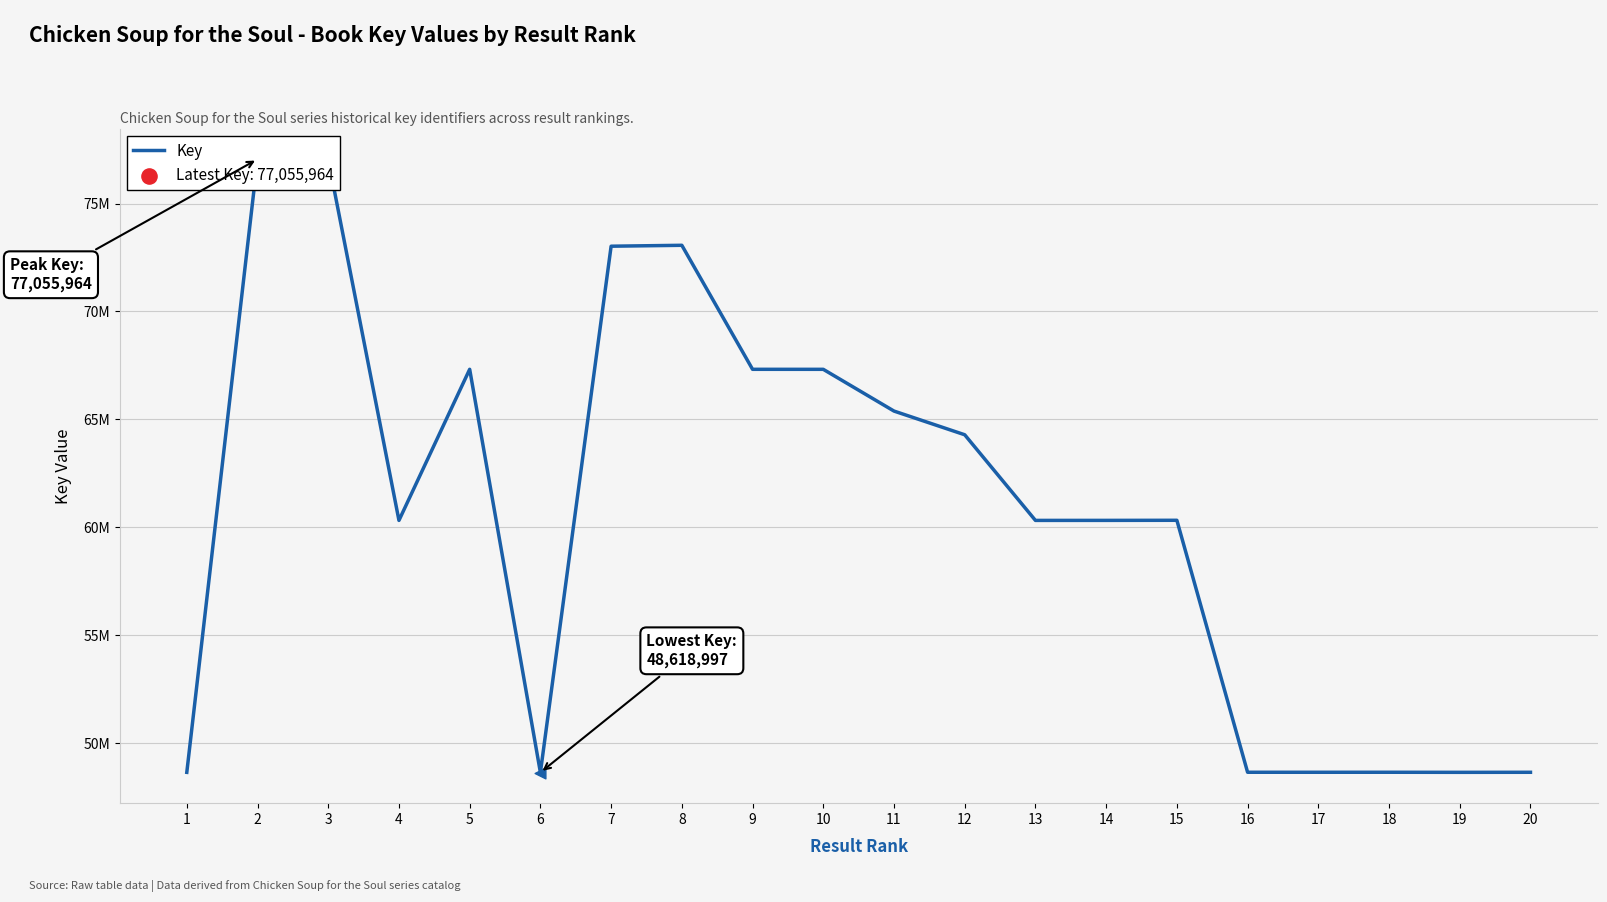

Approximately how many times larger is the value at 2 compared to 6?

1.6